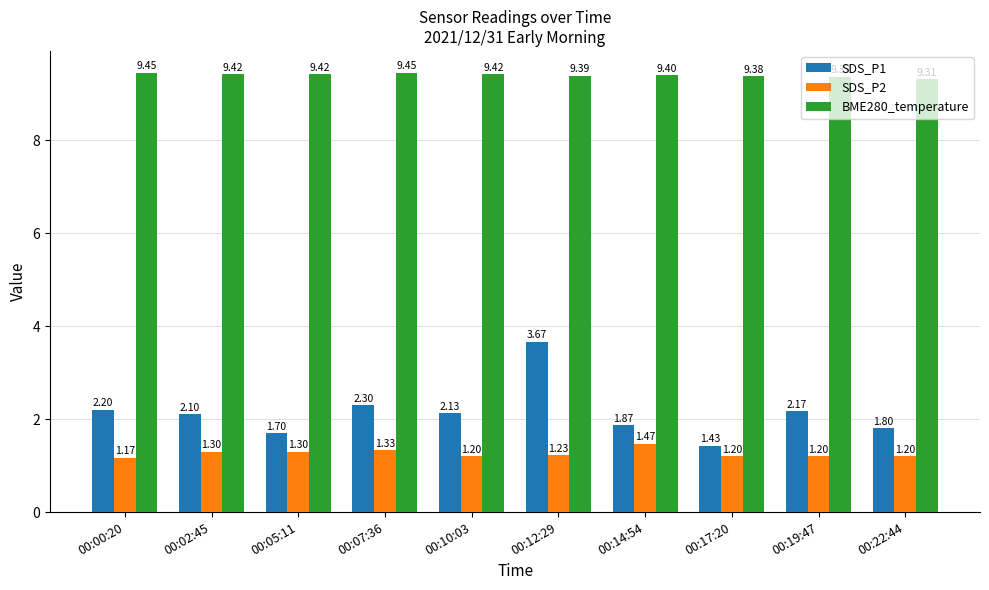

What is the label of the 2nd bar from the right?

00:19:47